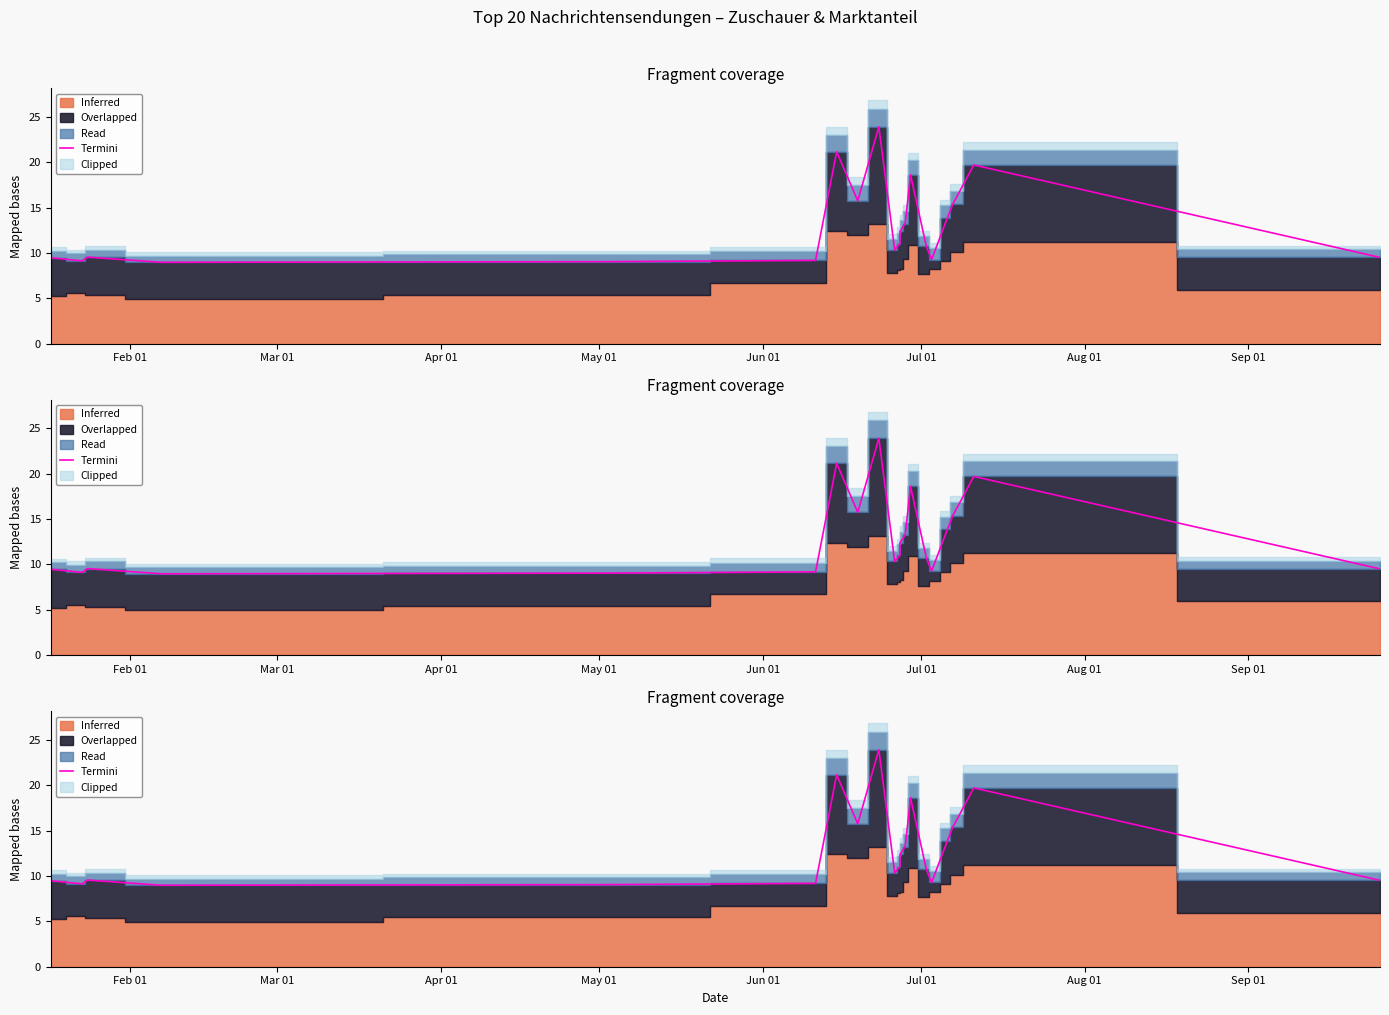

What position from the right is May 01?

17